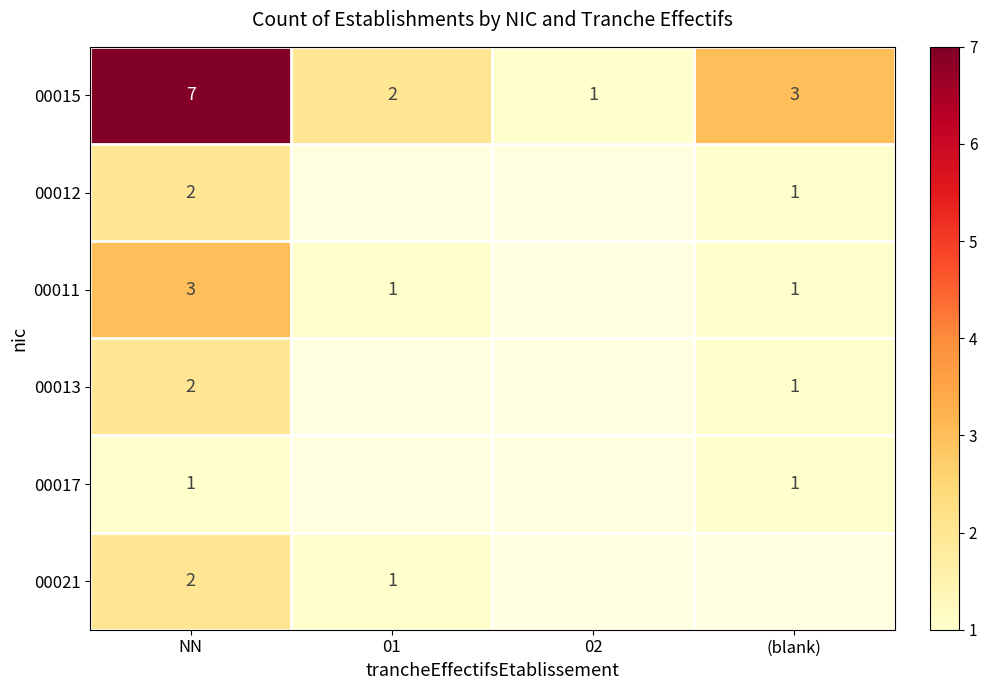

What is the difference between the maximum and second lowest values in the 00015 series?

5